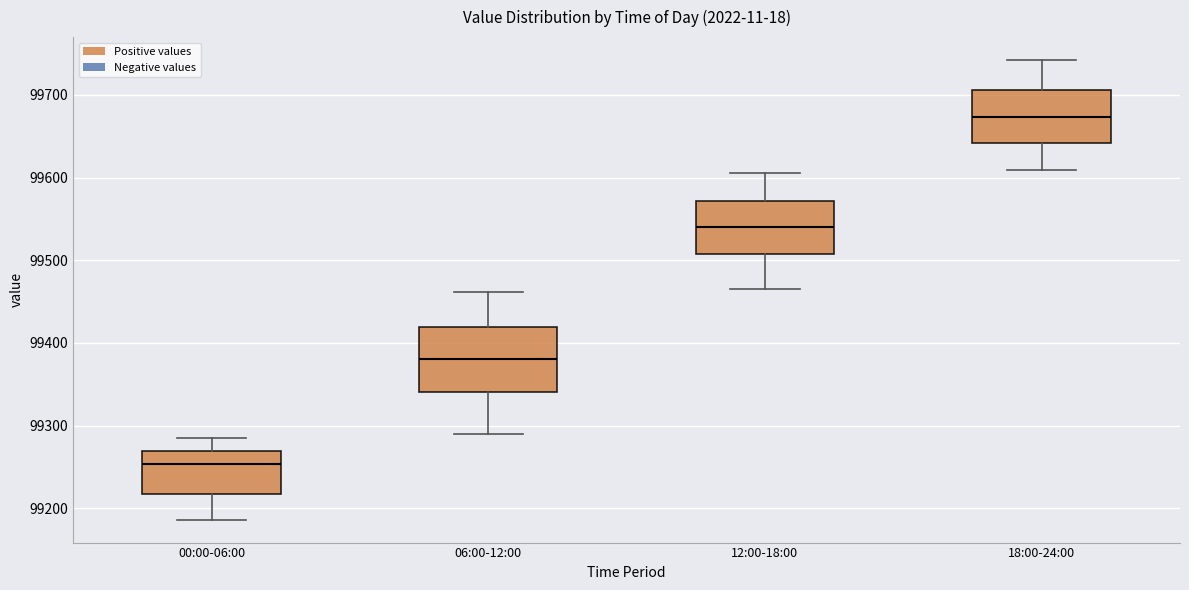

Reading left to right, transcribe this box plot: for each box, give where its median line is, the range the box spans, and where its two whiskers end, as read against the y-axis. The values are not printed on the chart, so give them approximately, as read against the axis.

00:00-06:00: median 99250, box 99220 to 99270, whiskers 99190 to 99280
06:00-12:00: median 99380, box 99340 to 99420, whiskers 99290 to 99460
12:00-18:00: median 99540, box 99510 to 99570, whiskers 99470 to 99610
18:00-24:00: median 99670, box 99640 to 99710, whiskers 99610 to 99740